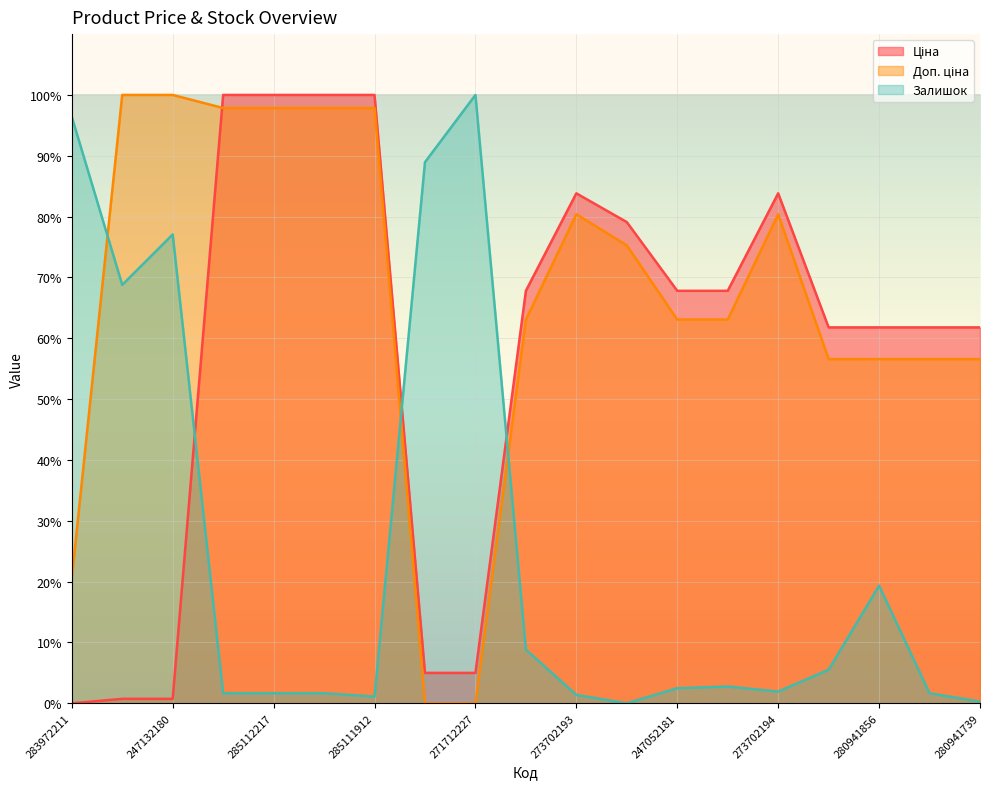

Is it true that Доп. ціна equals 56.6 at 280941824?

True